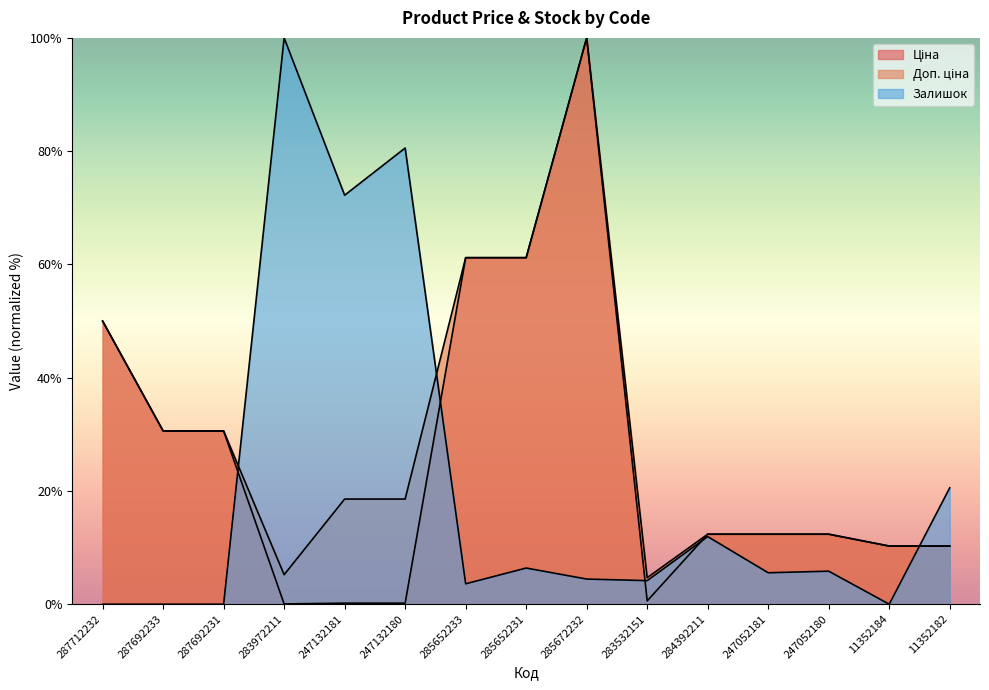

At which category does Залишок reach its first local peak?

283972211